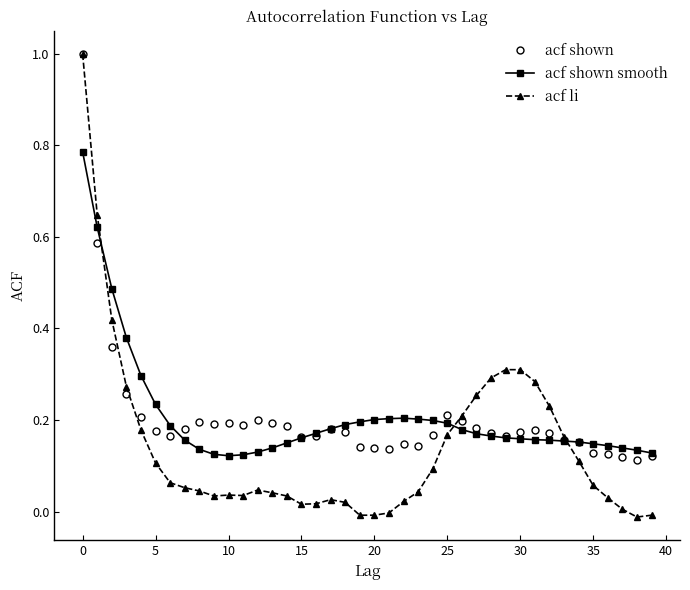

What is the highest value of the acf li series?

1.0